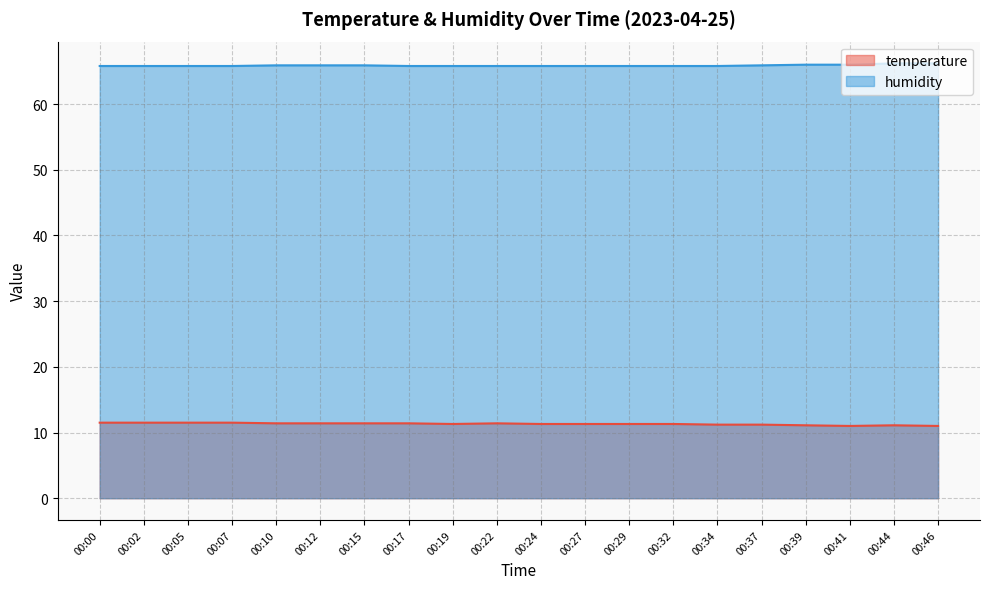

What is the maximum value for temperature?

11.5